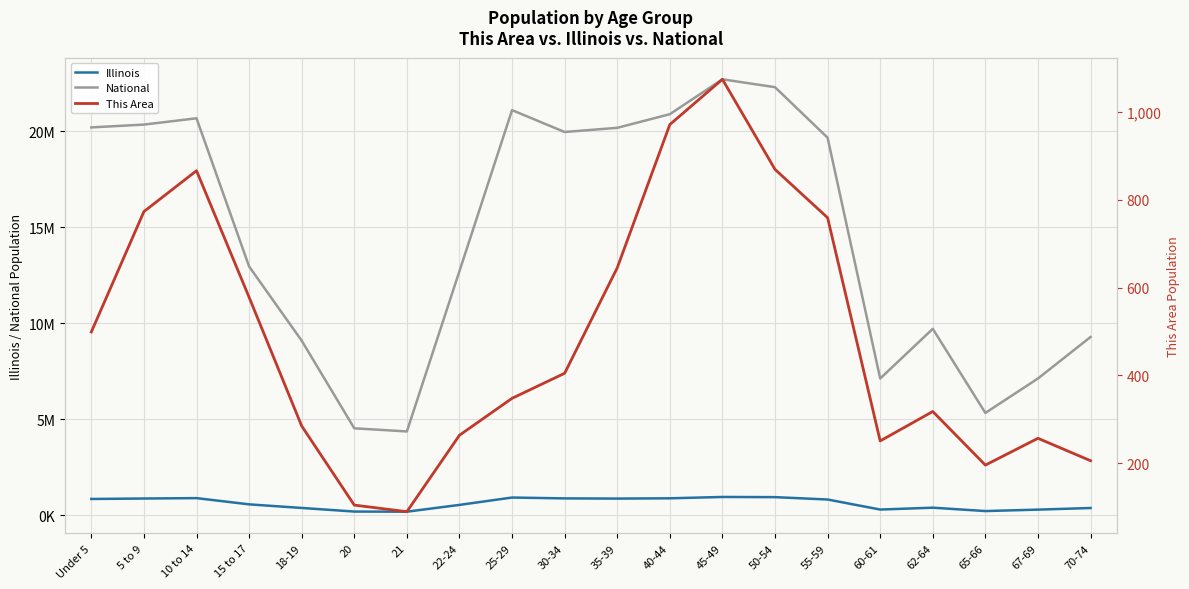

Rank the series by their maximum value, from highest to lowest.

National, Illinois, This Area